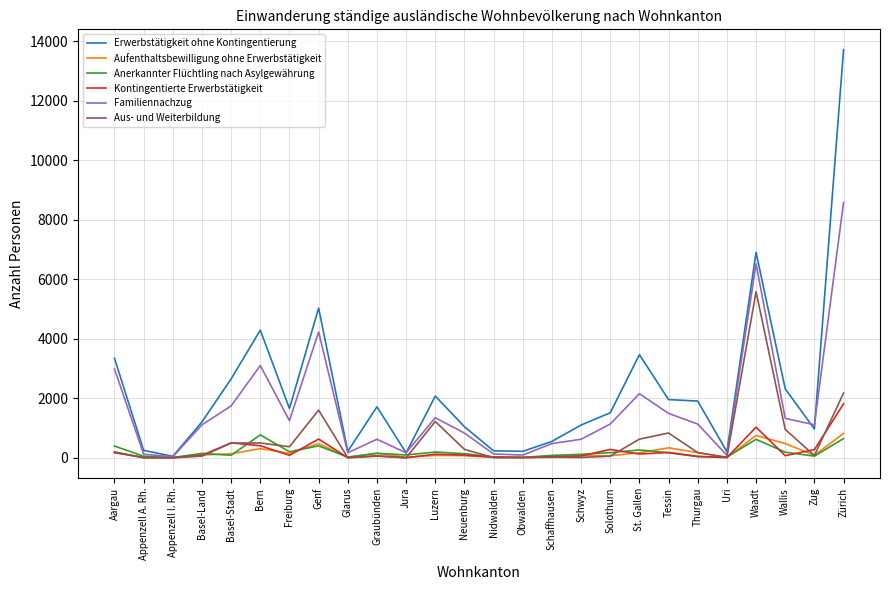

What is the maximum value for Aus- und Weiterbildung?

5584